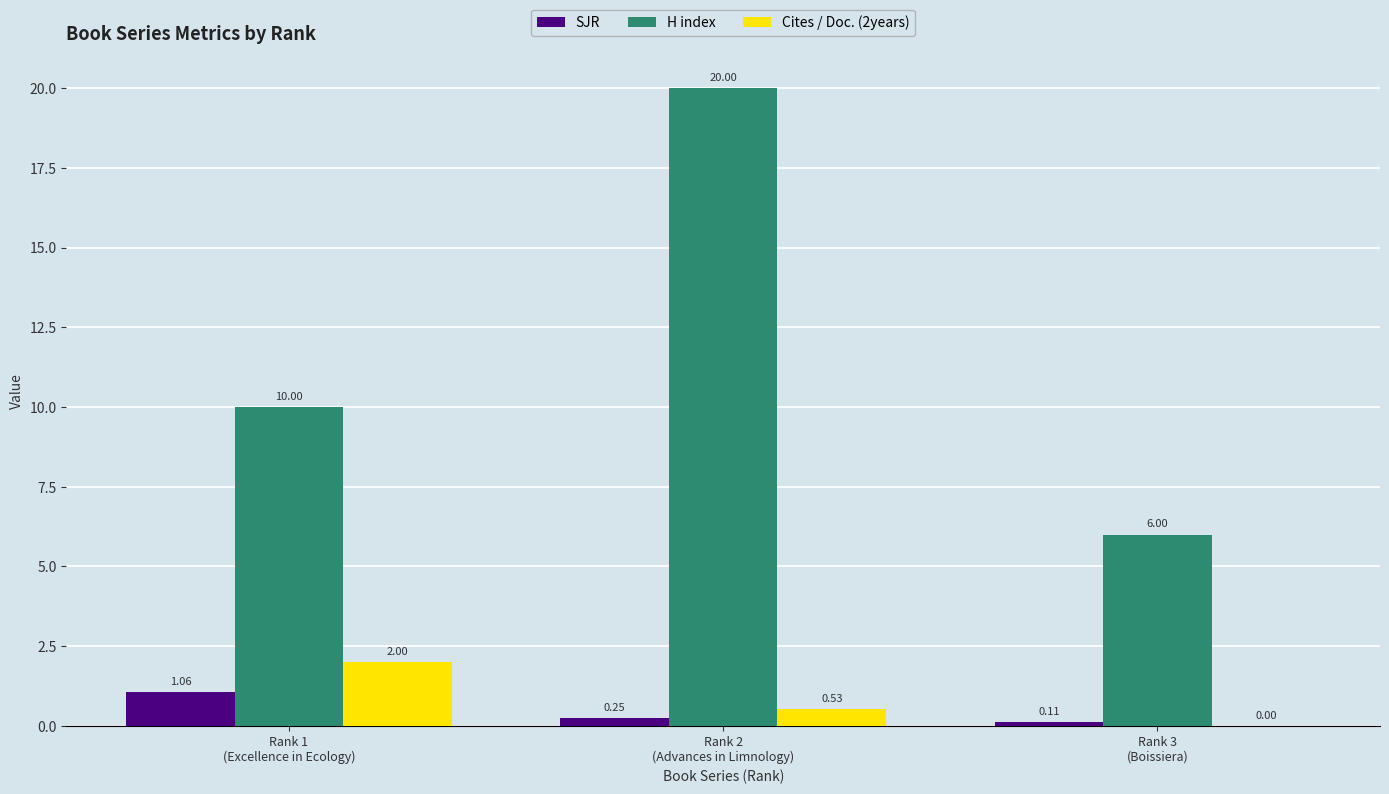

What is the sum of all SJR values?

1.4